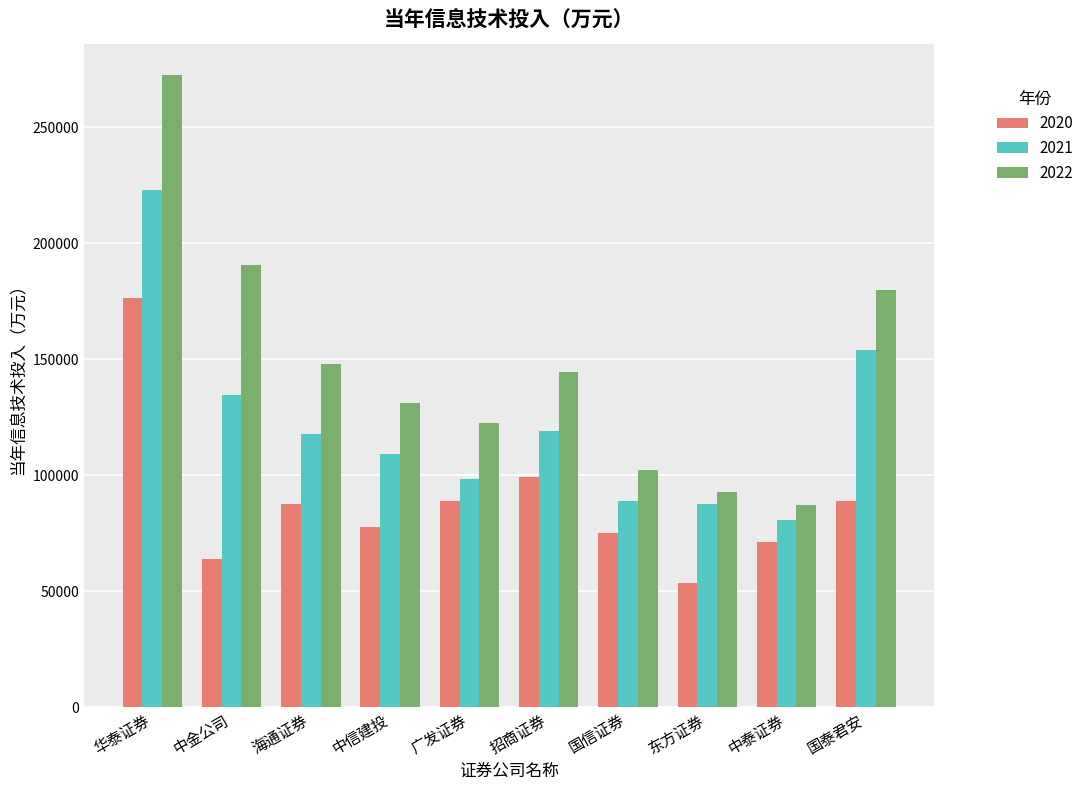

What is the difference between the maximum and minimum values in the 2021 series?

141962.9